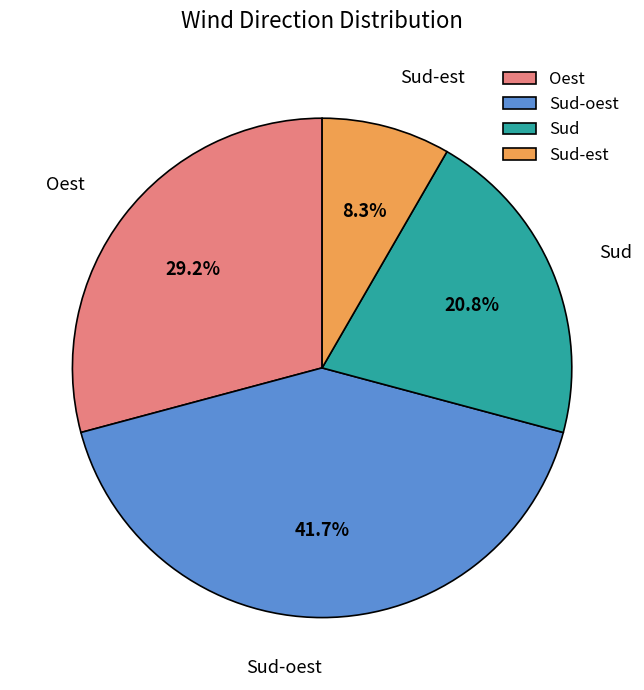

Does any single category account for the majority?

No